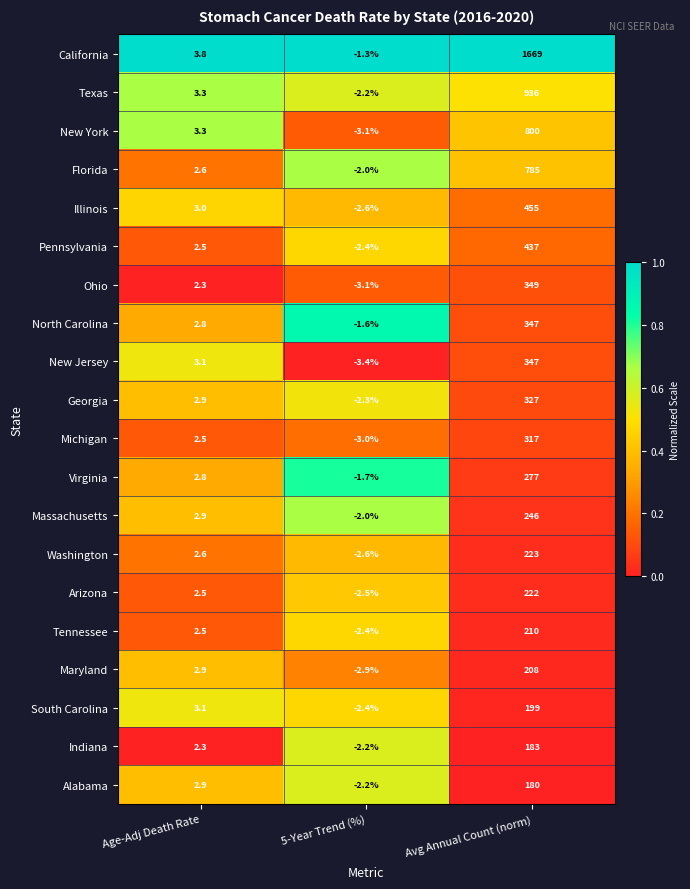

What is the total value across all series at Avg Annual Count (norm)?

8717.0